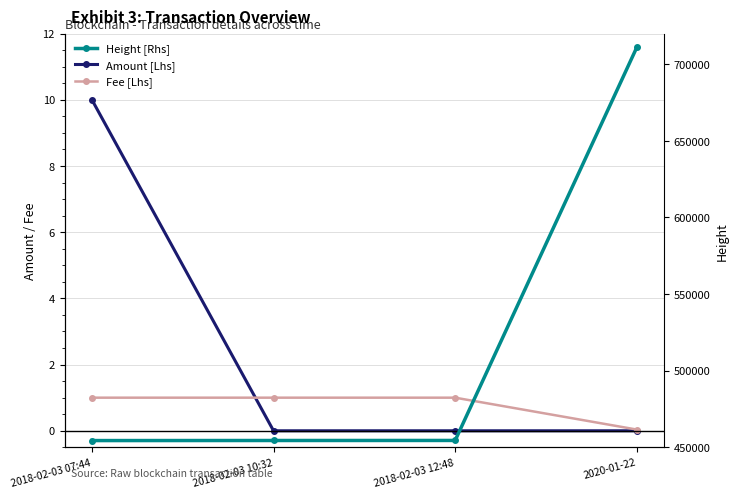

What is the approximate value of Fee [Lhs] at 2018-02-03 07:44?

1.0